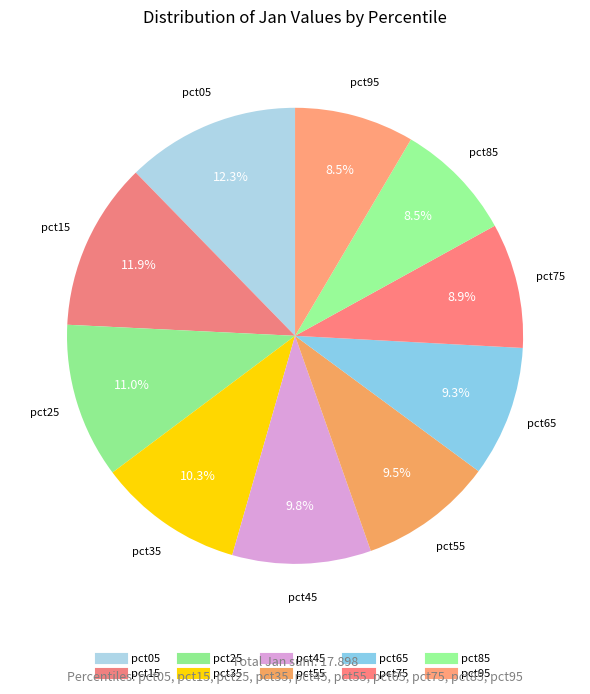

How many segments does this pie chart have?

10